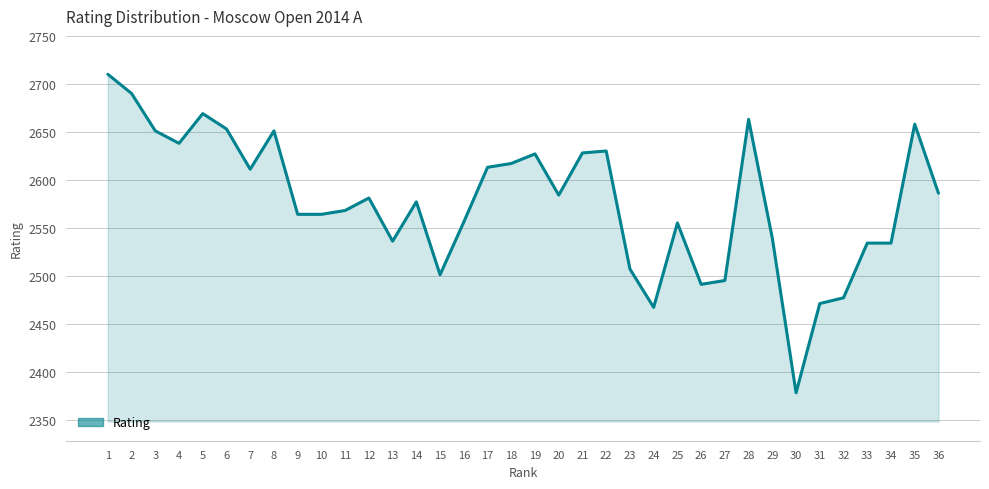

What is the maximum value shown in the chart?

2710